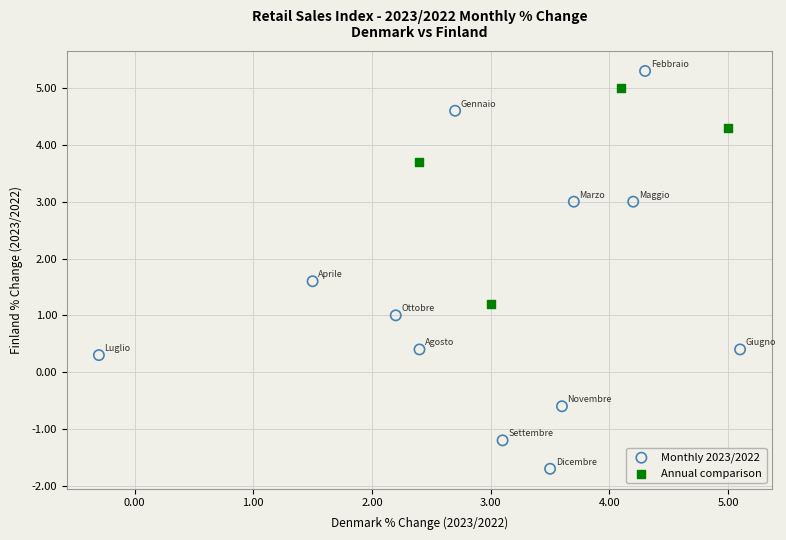

Which series reaches the minimum Y coordinate?

Monthly 2023/2022